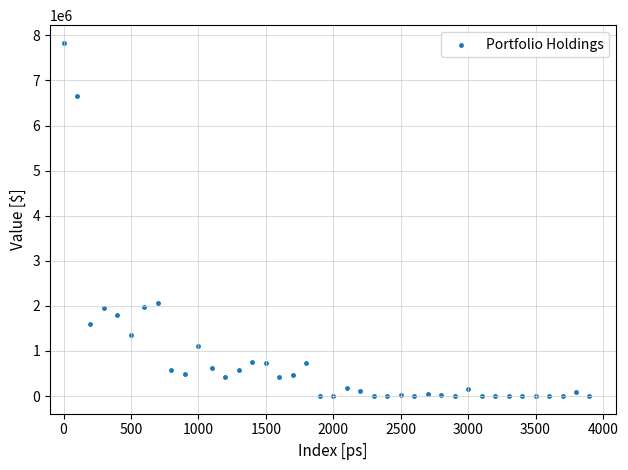

What is the range of X values (max minus min)?

3900